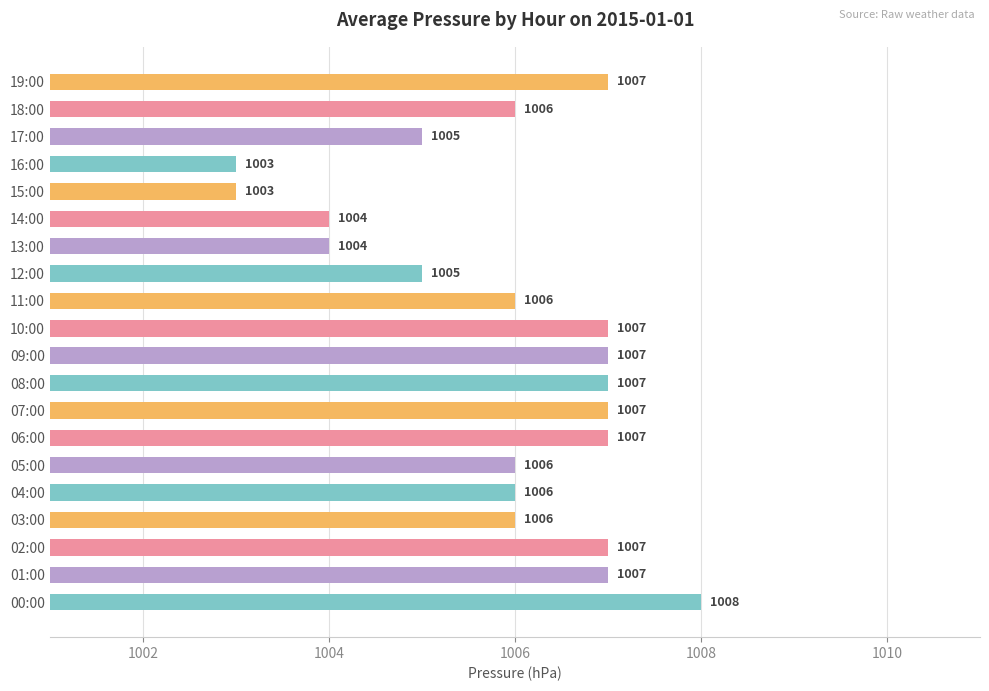

How many series are shown in this chart?

1